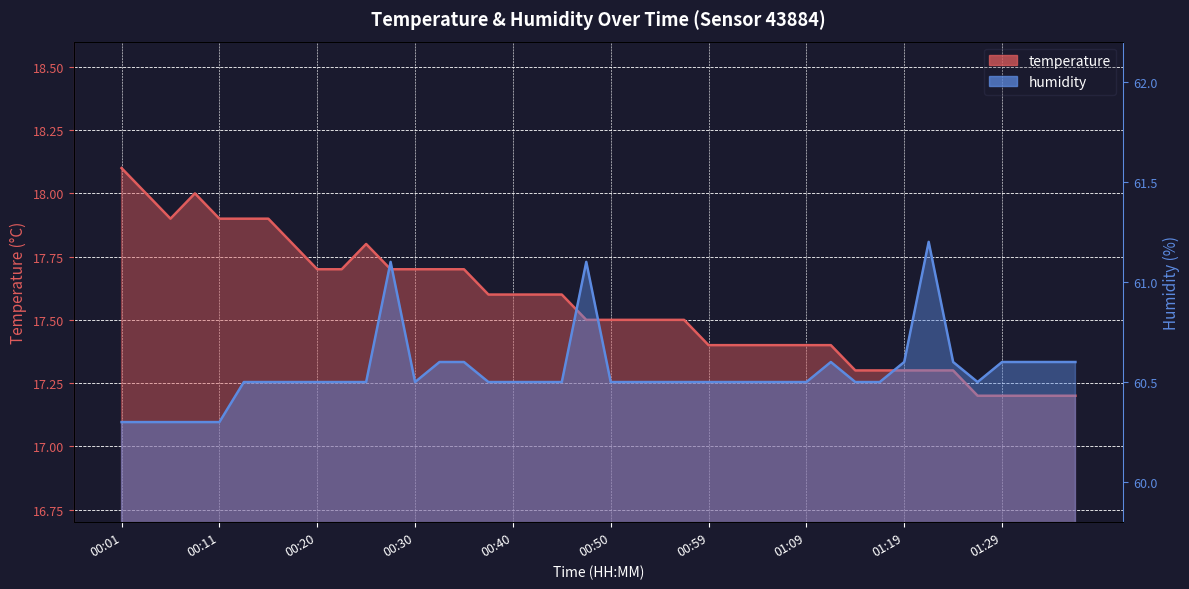

Which has a higher value, 00:54 or 01:19?

00:54